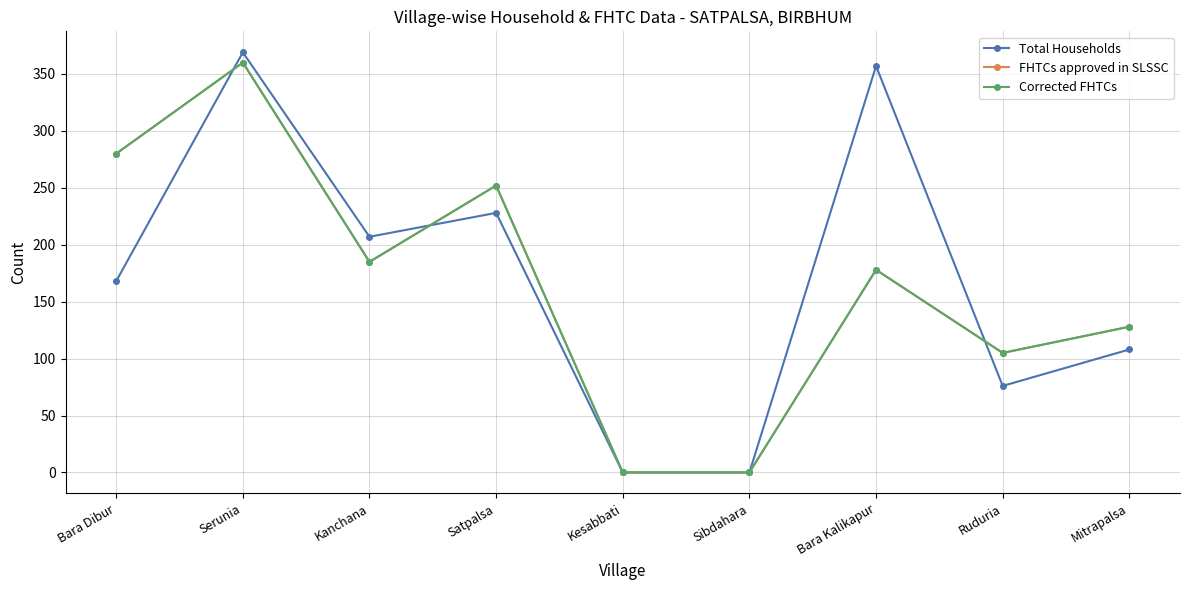

What is the sum of the FHTCs approved in SLSSC values at Mitrapalsa and Serunia?

488